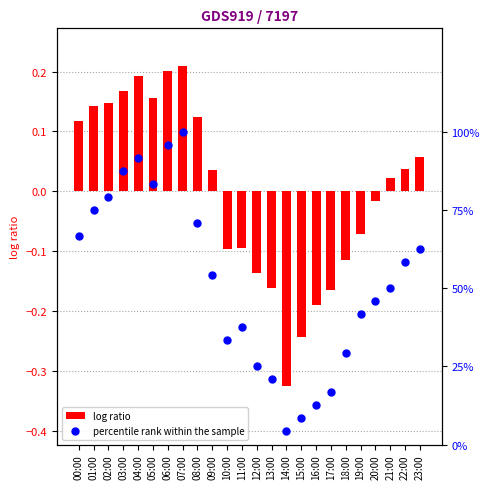

Which series has the largest total across all categories?

percentile rank within the sample